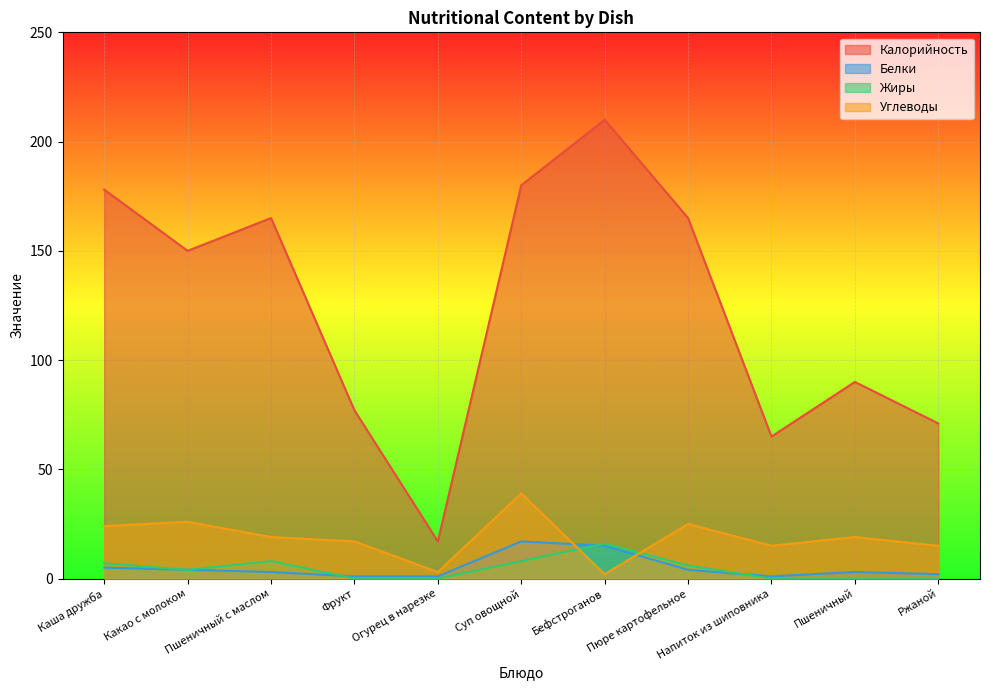

True or false: Жиры and Калорийность cross at least once.

False